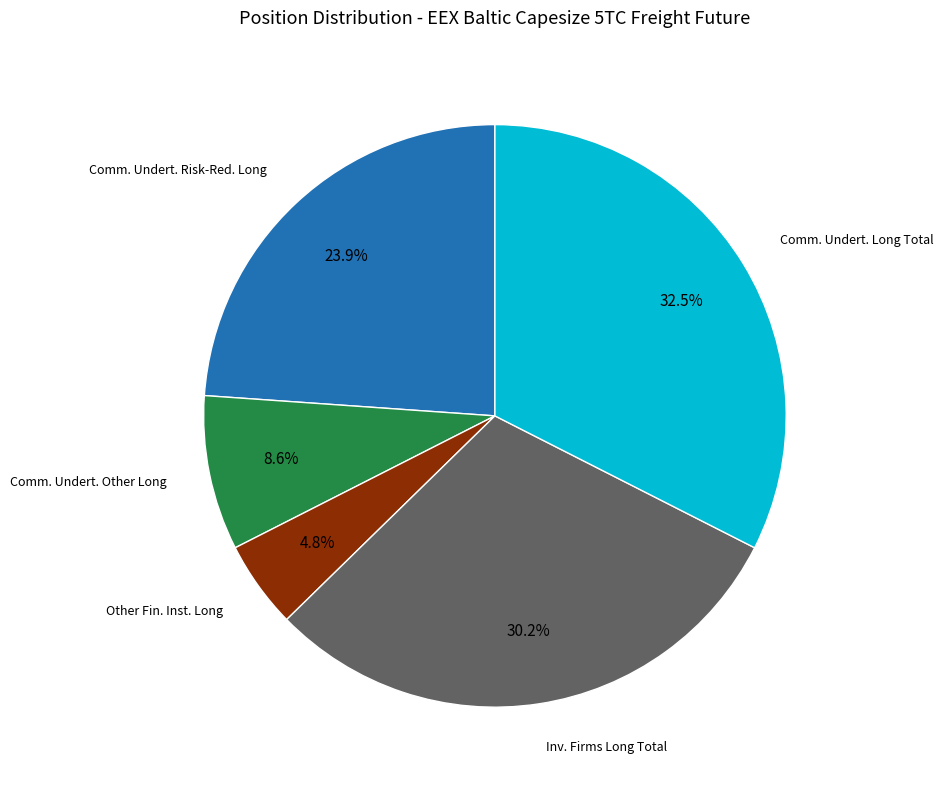

How many segments does this pie chart have?

5